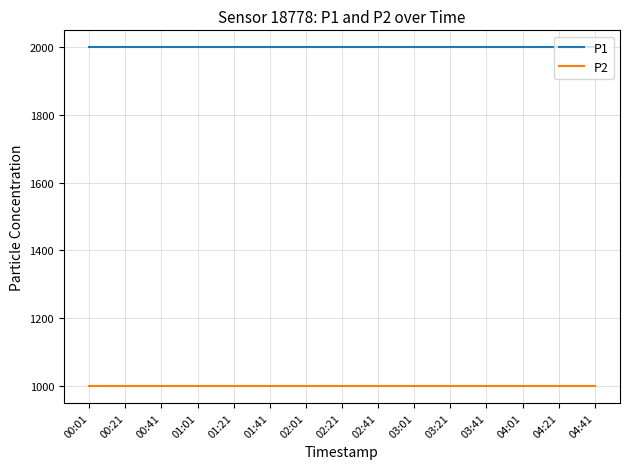

Reading left to right, list all the values displayed in this chart.

P1: 00:01=1999.9	00:21=1999.9	00:41=1999.9	01:01=1999.9	01:21=1999.9	01:41=1999.9	02:01=1999.9	02:21=1999.9	02:41=1999.9	03:01=1999.9	03:21=1999.9	03:41=1999.9	04:01=1999.9	04:21=1999.9	04:41=1999.9
P2: 00:01=999.9	00:21=999.9	00:41=999.9	01:01=999.9	01:21=999.9	01:41=999.9	02:01=999.9	02:21=999.9	02:41=999.9	03:01=999.9	03:21=999.9	03:41=999.9	04:01=999.9	04:21=999.9	04:41=999.9